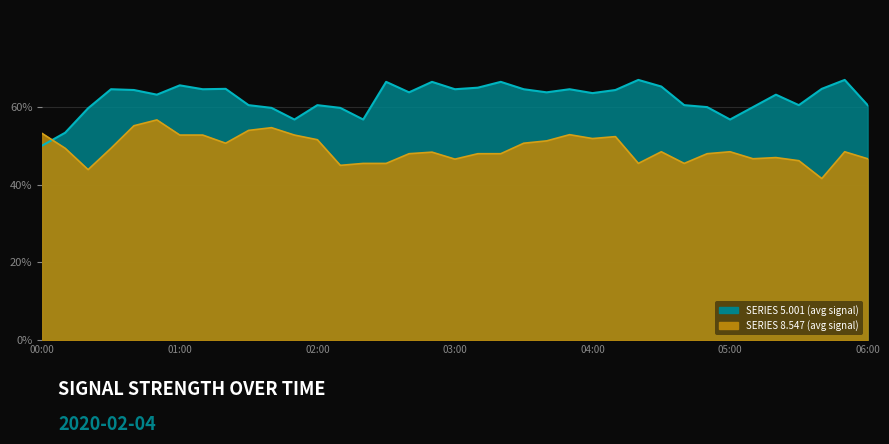

What is the minimum value for   5.001_line?

0.5